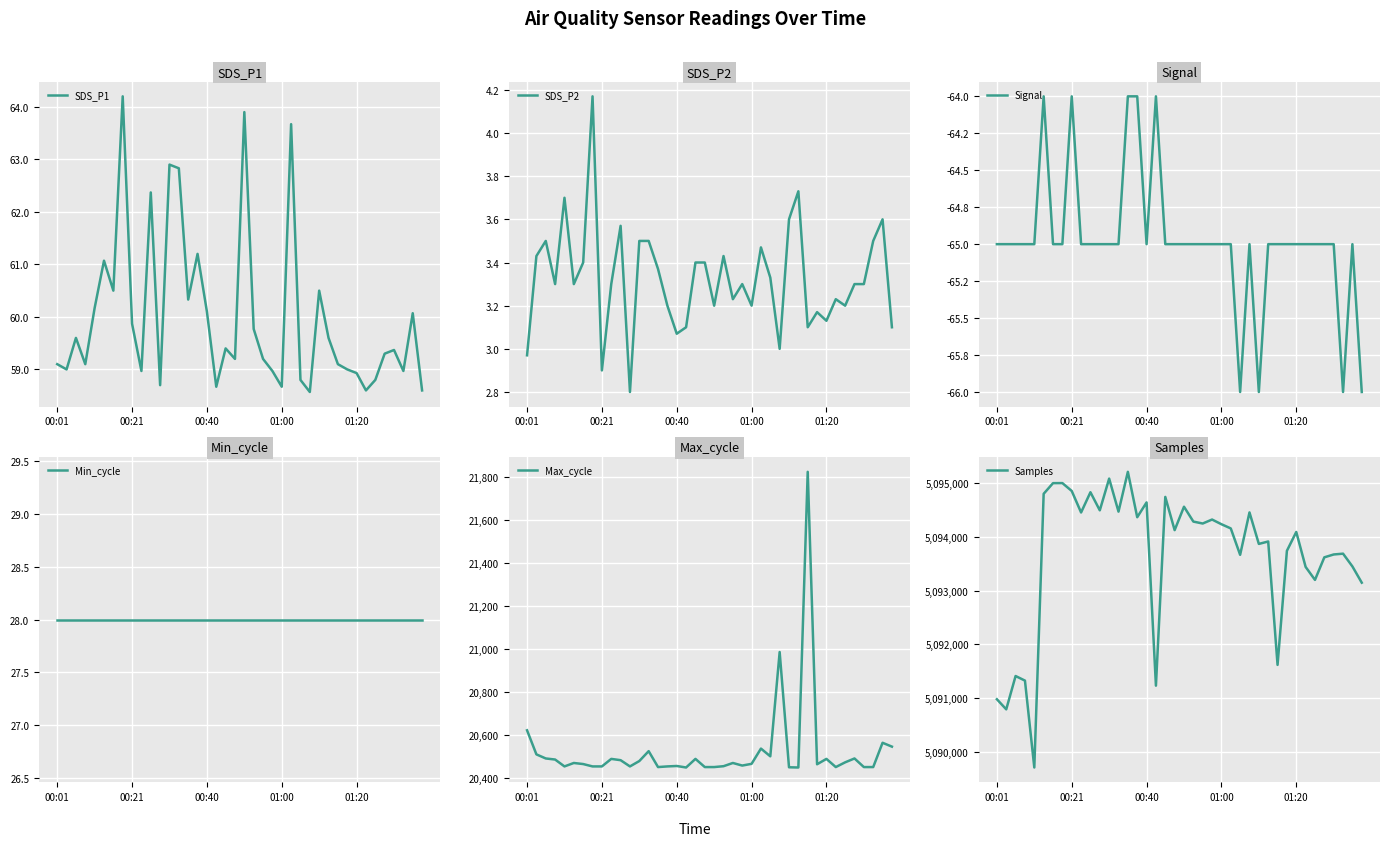

Is it true that SDS_P1 equals 102.5 at 00:21?

False